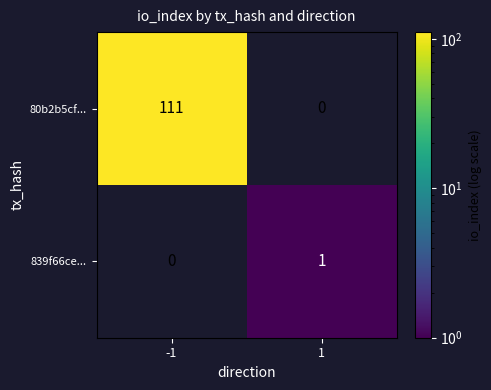

Which label corresponds to the largest value in the chart?

-1